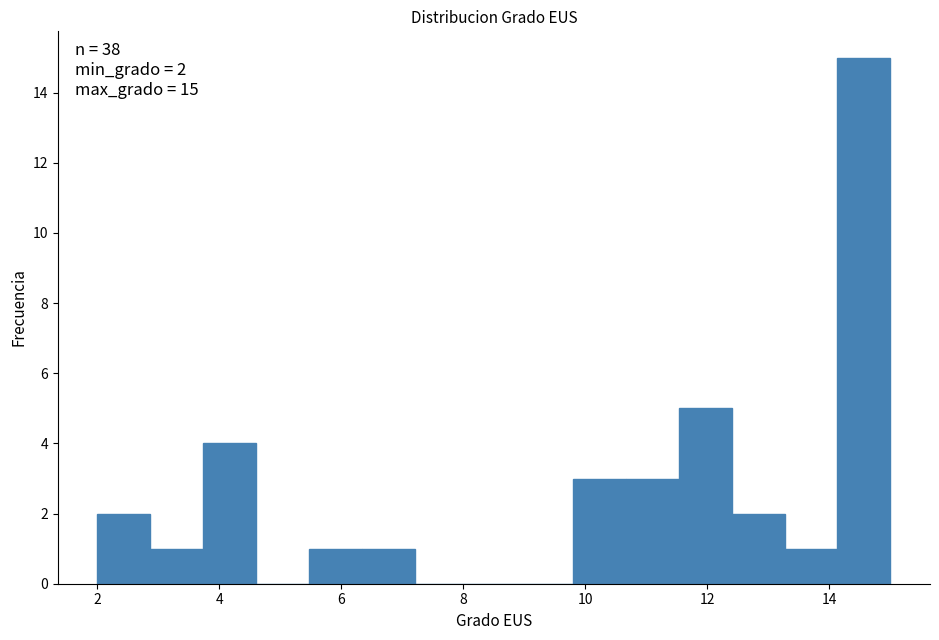

Over which range of the x-axis is the bar tallest?

14.2 to 15.0